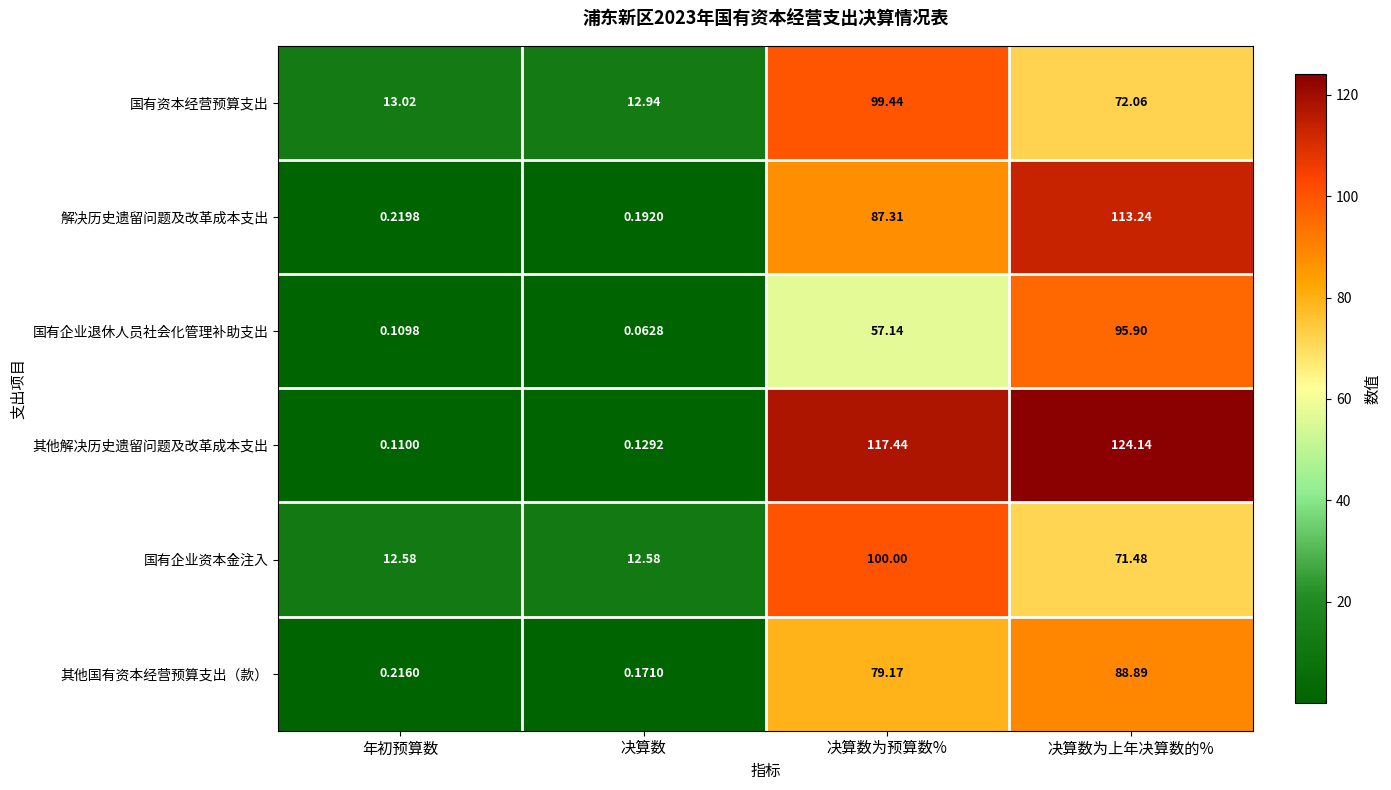

What is the total value across all series at 年初预算数?

26.3